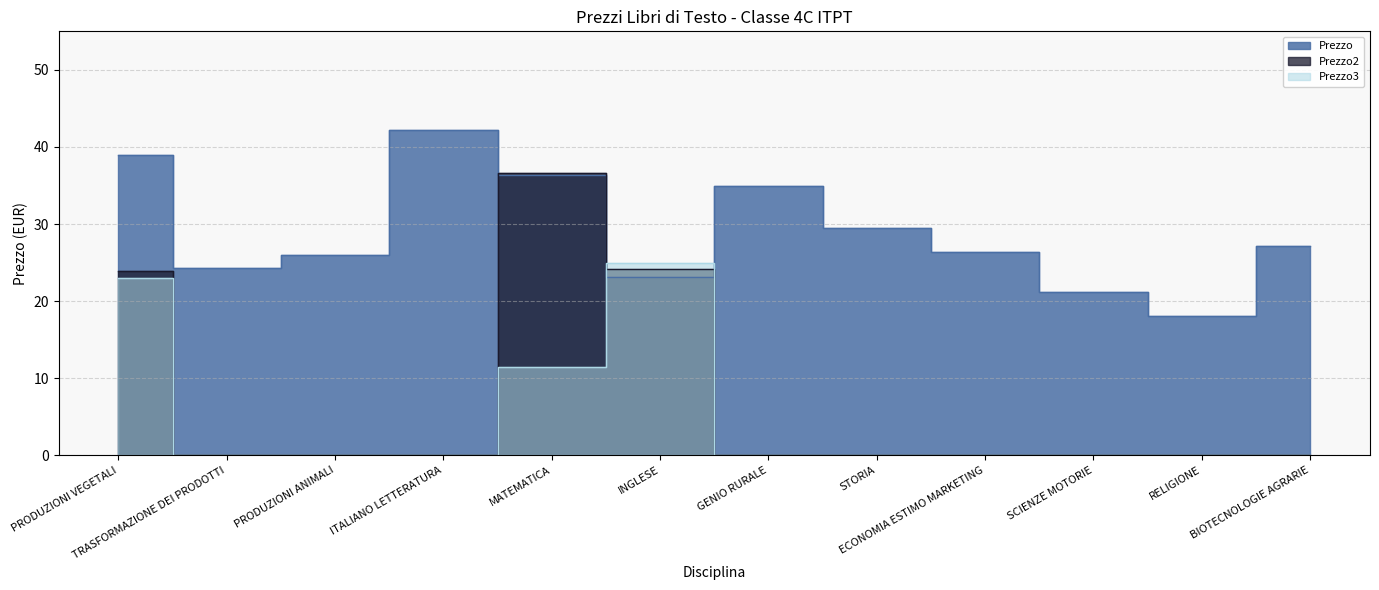

At which label does Prezzo2 reach its minimum?

TRASFORMAZIONE DEI PRODOTTI